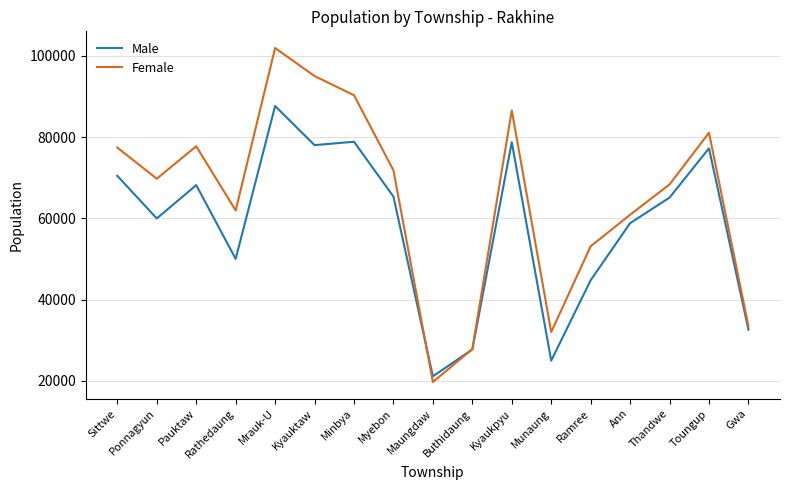

What is the average value of the Male series?

58218